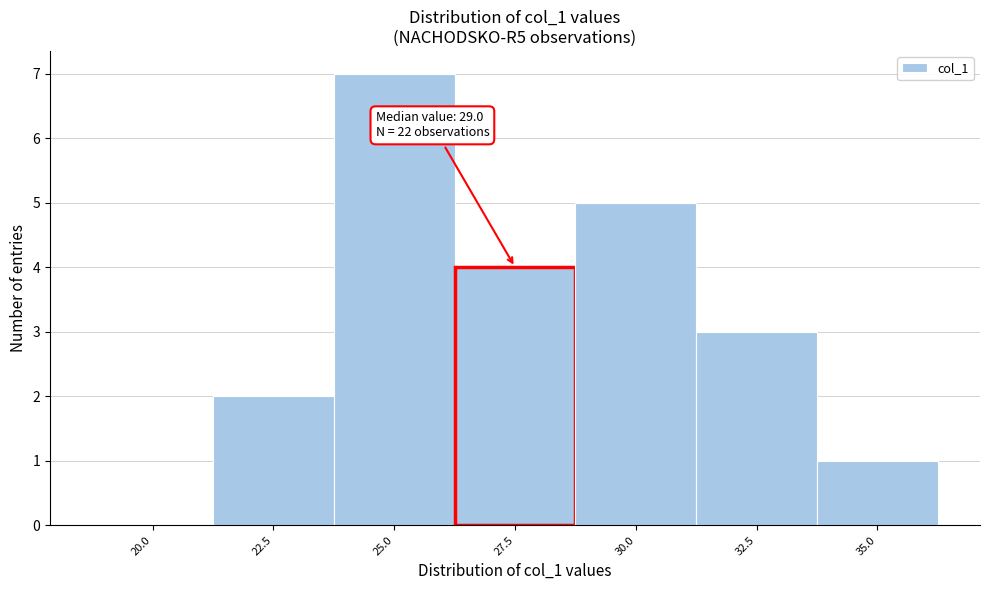

Reading right to left, transcribe all the data shown in this chart.

35.0=1	32.5=3	30.0=5	27.5=4	25.0=7	22.5=2	20.0=0